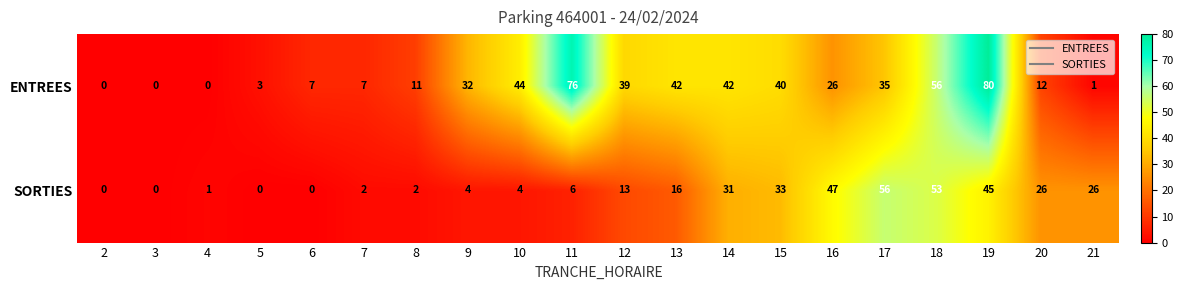

Which series has the largest range (max minus min)?

ENTREES